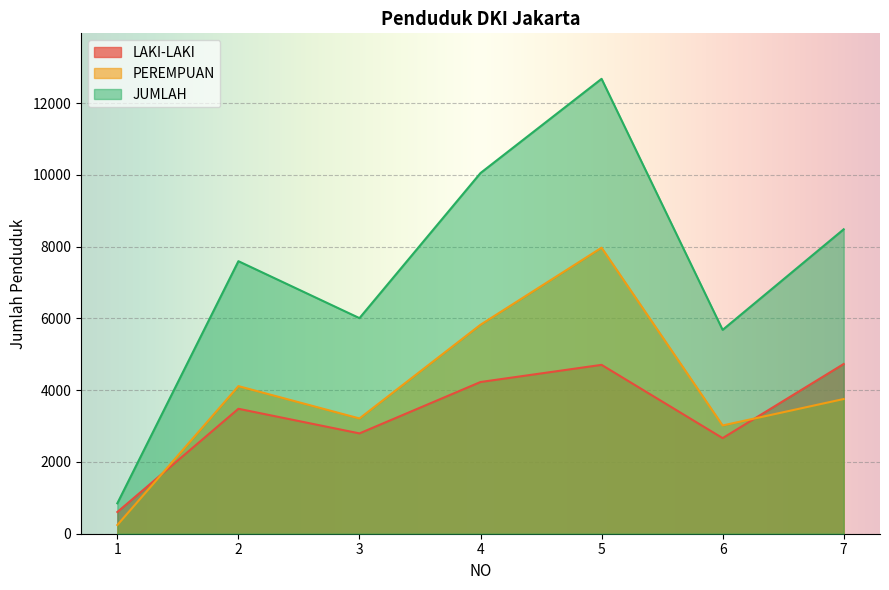

What is the approximate value of JUMLAH at 6, to the nearest 100?

5700